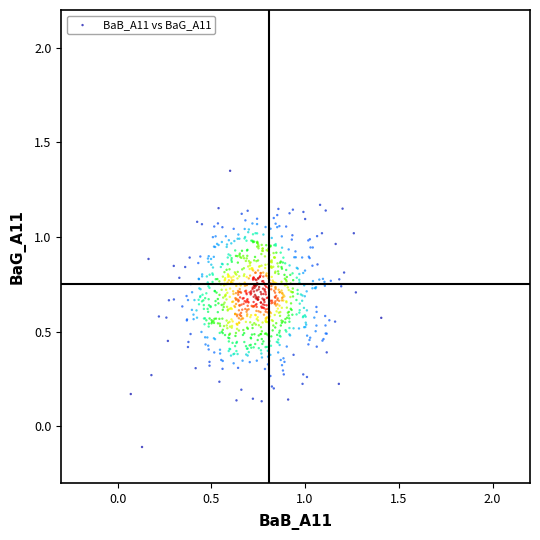

What is the range of Y values (max minus min)?

1.5